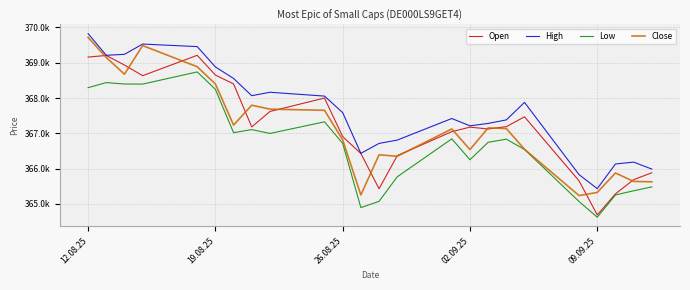

Is this an area chart (filled region under the line)?

No